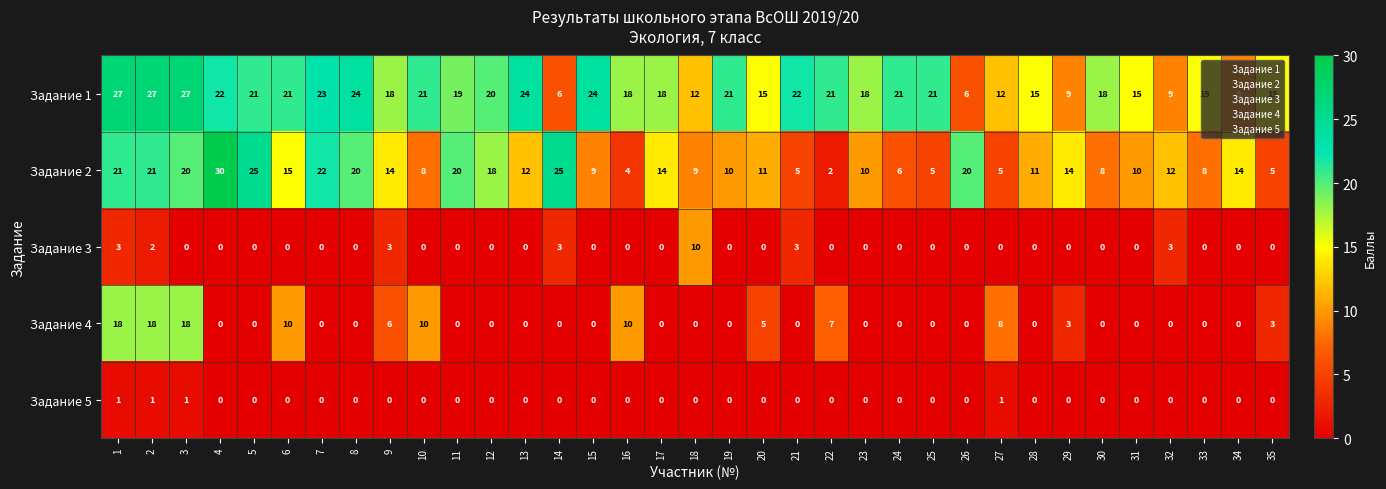

At which category is the sum across all series the highest?

1